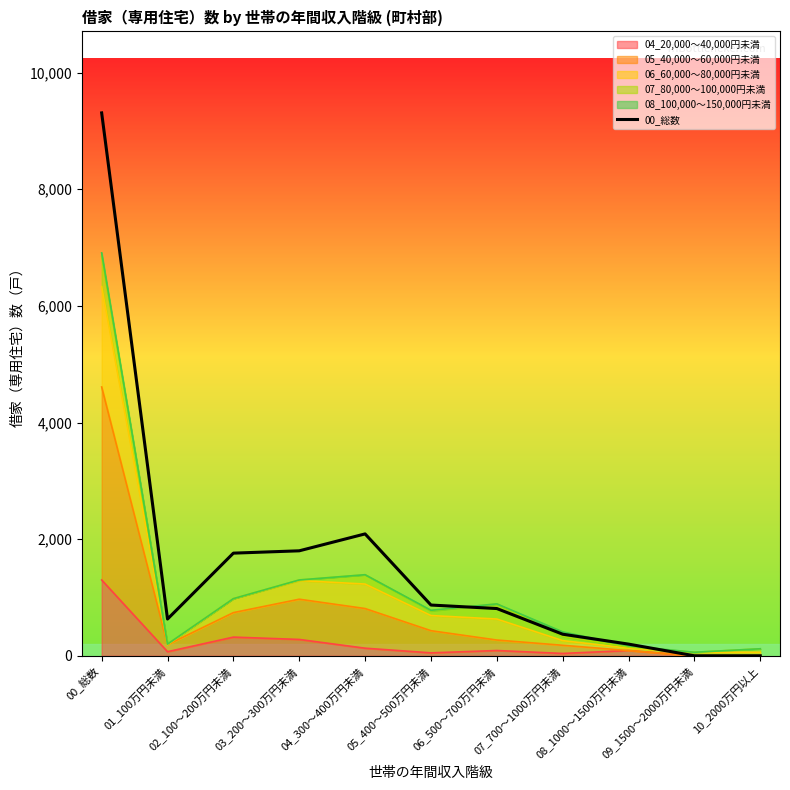

What position from the right is 03_200～300万円未満?

8